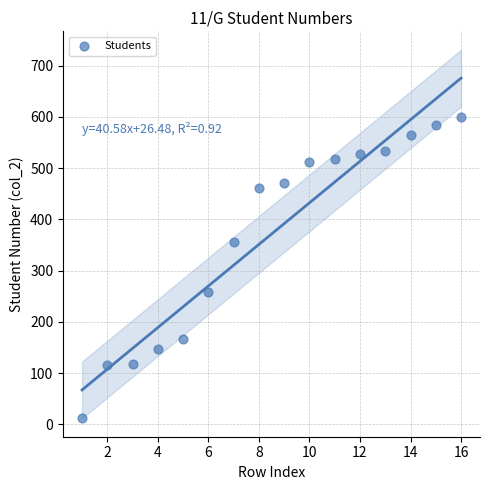

What is the range of X values (max minus min)?

15